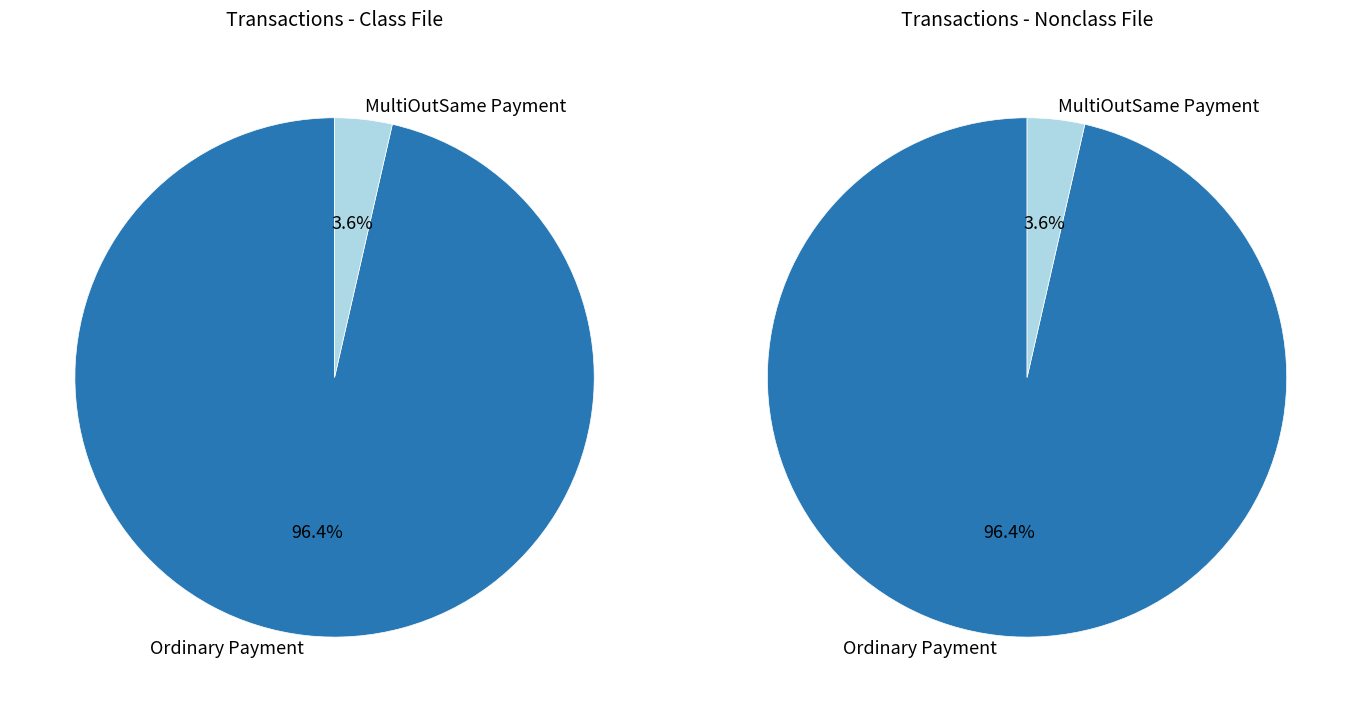

Between MultiOutSame Payment and Ordinary Payment, which is larger?

Ordinary Payment